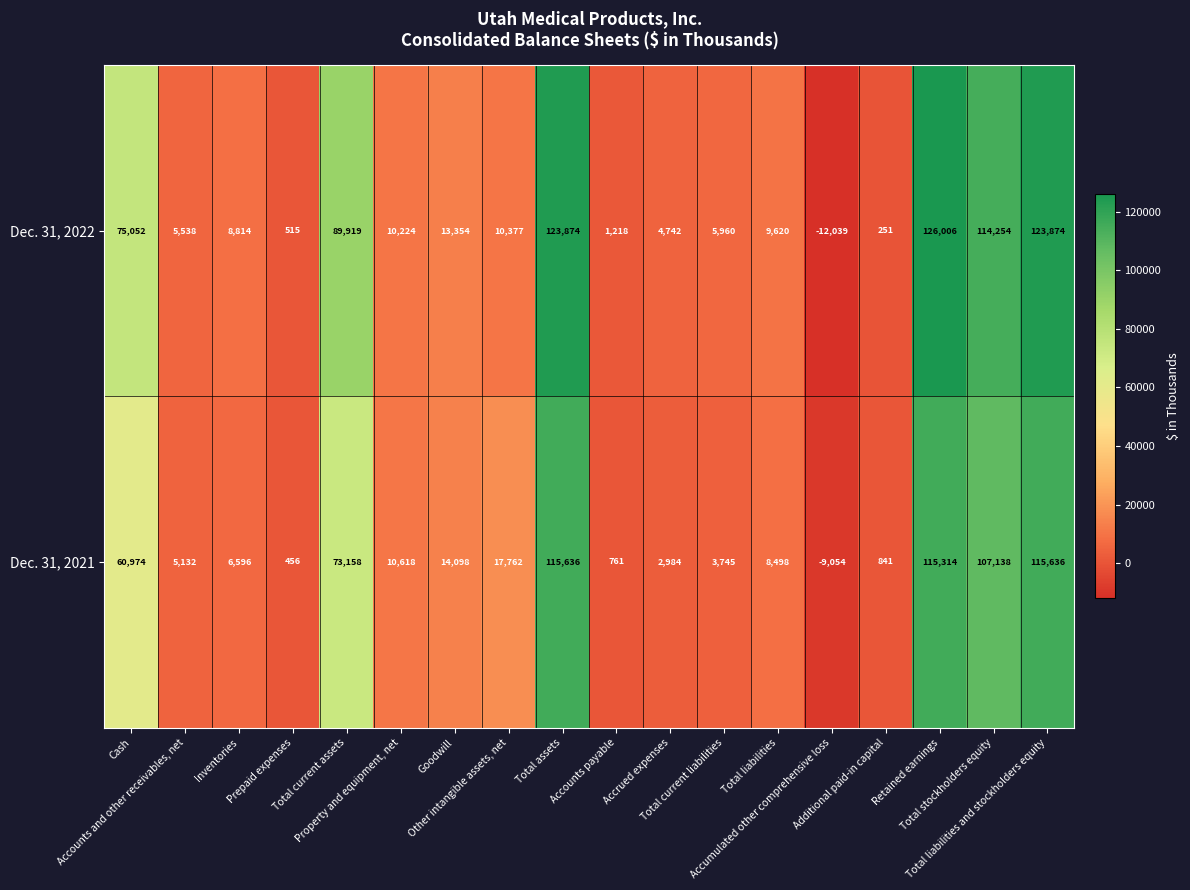

Rank the series by their average value, from highest to lowest.

Dec. 31, 2022, Dec. 31, 2021